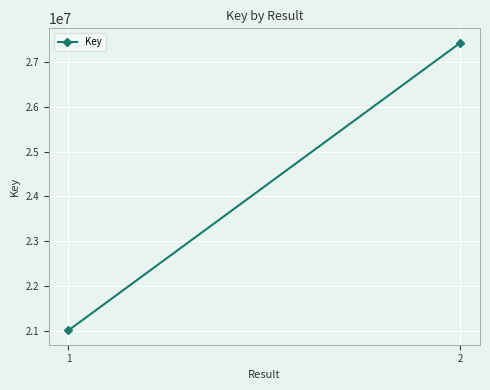

Read the value at 1, to the nearest 50.

21011200